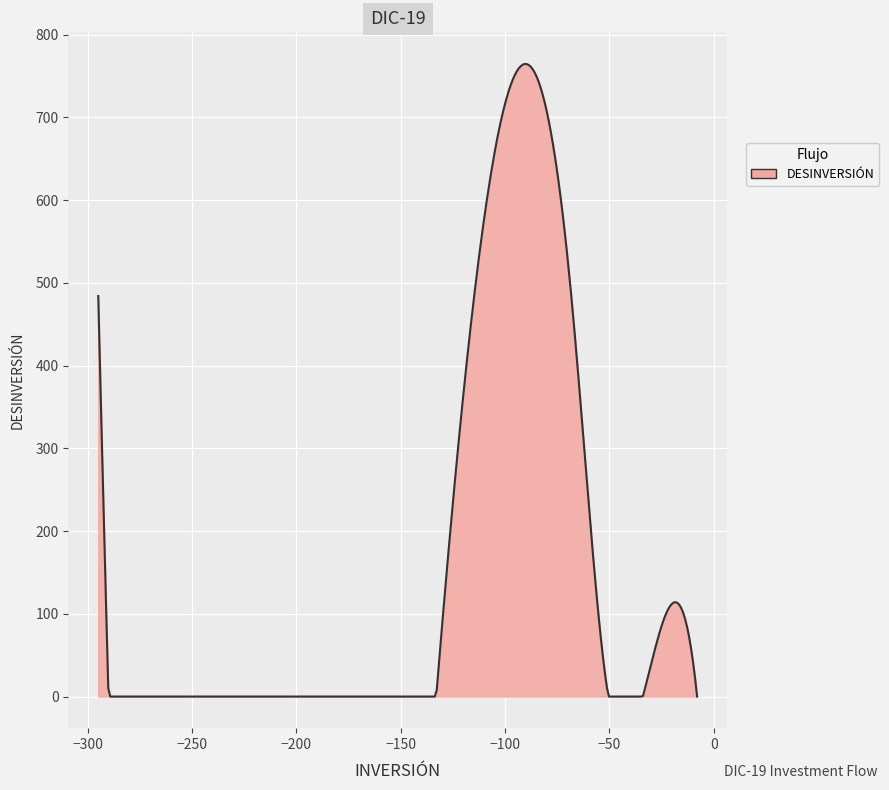

What is the greatest value displayed?

764.5